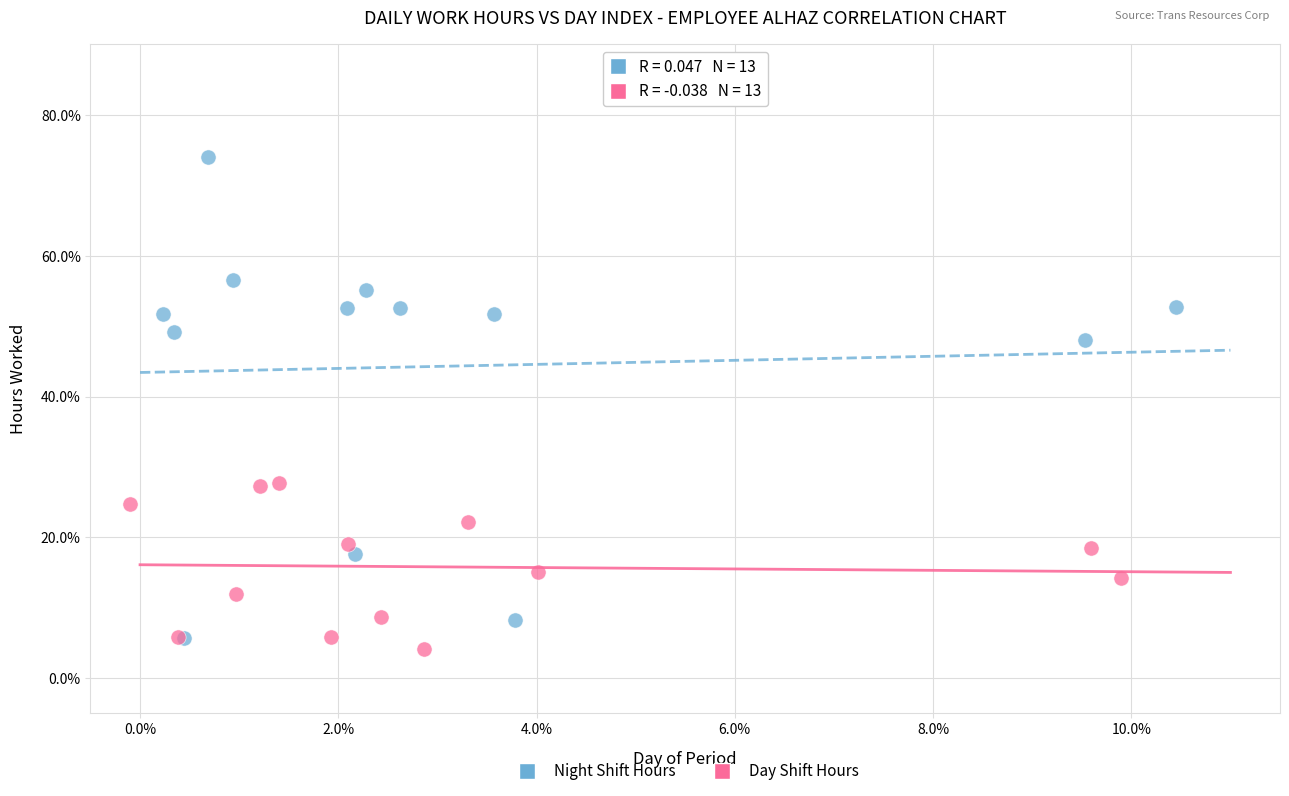

Which series has the widest spread of Y values?

Night Shift Hours